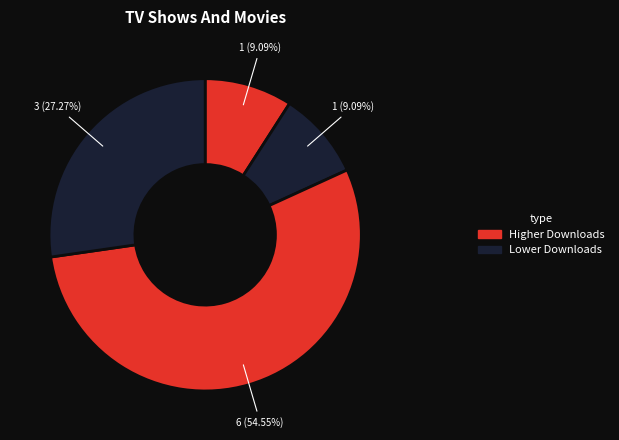

Is there a majority slice in this chart?

Yes